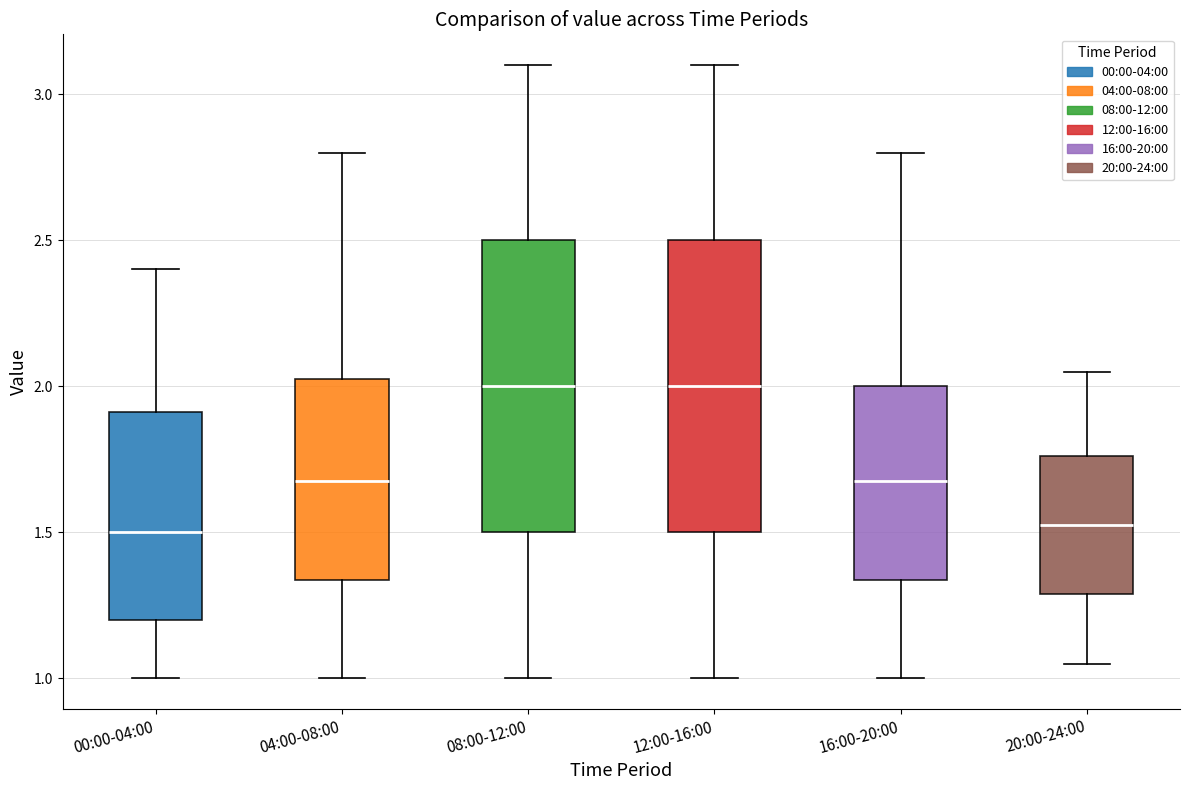

Reading left to right, transcribe this box plot: for each box, give where its median line is, the range the box spans, and where its two whiskers end, as read against the y-axis. The values are not printed on the chart, so give them approximately, as read against the axis.

00:00-04:00: median 1.50, box 1.20 to 1.90, whiskers 1.00 to 2.40
04:00-08:00: median 1.70, box 1.35 to 2.05, whiskers 1.00 to 2.80
08:00-12:00: median 2.00, box 1.50 to 2.50, whiskers 1.00 to 3.10
12:00-16:00: median 2.00, box 1.50 to 2.50, whiskers 1.00 to 3.10
16:00-20:00: median 1.70, box 1.35 to 2.00, whiskers 1.00 to 2.80
20:00-24:00: median 1.55, box 1.30 to 1.75, whiskers 1.05 to 2.05